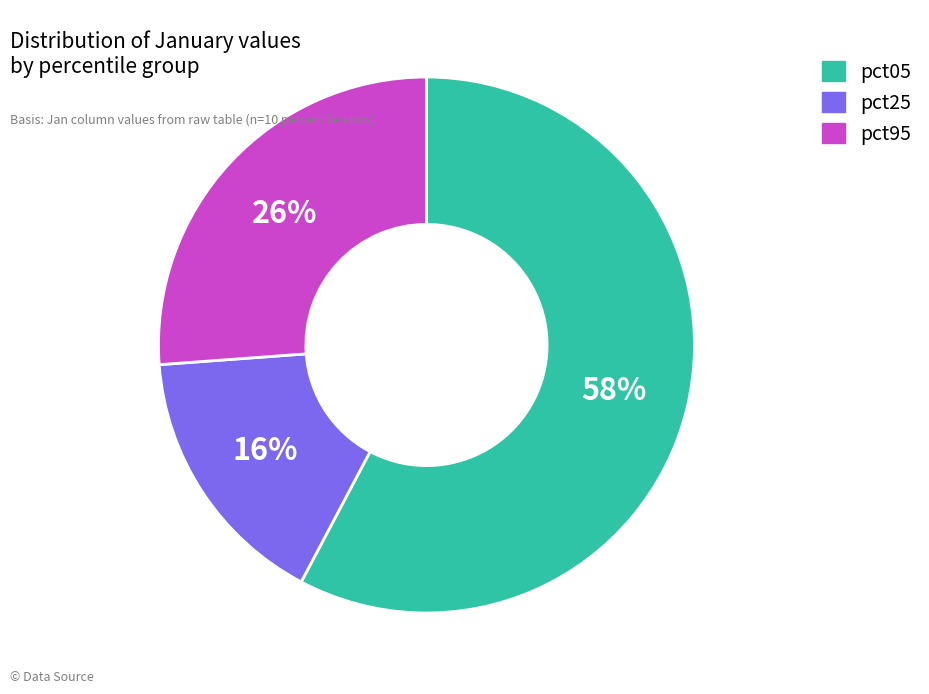

Does any single category account for the majority?

Yes